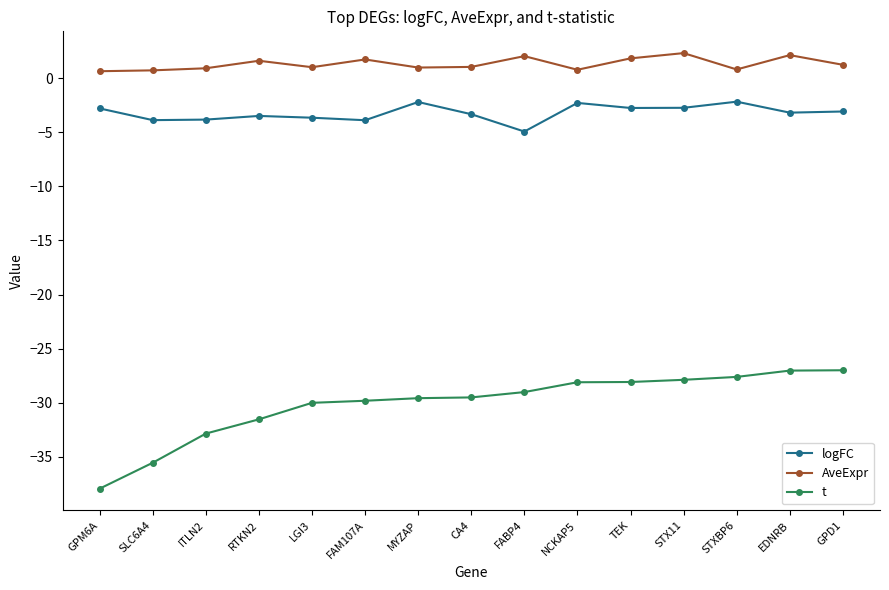

What is the lowest value of the logFC series?

-4.9